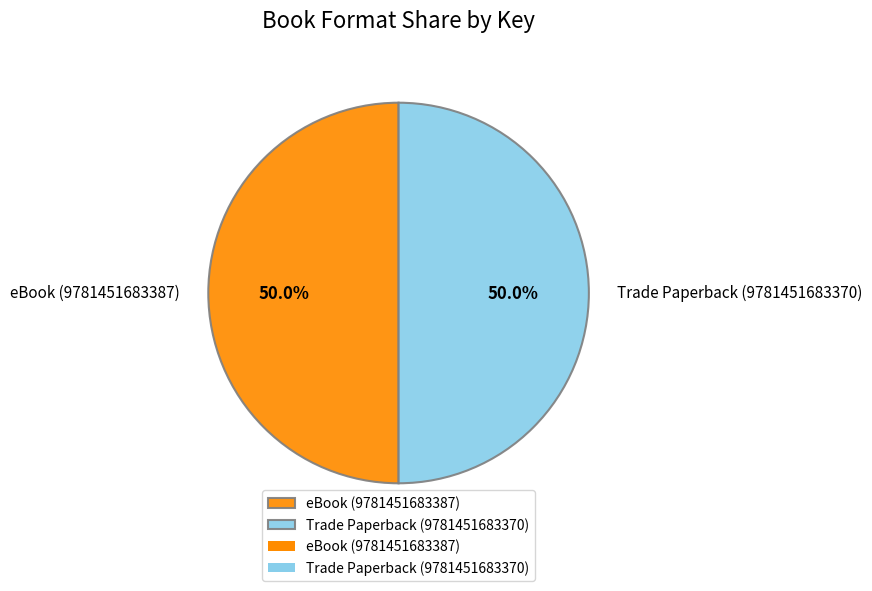

Combined, do Trade Paperback (9781451683370) and eBook (9781451683387) account for over 50%?

Yes